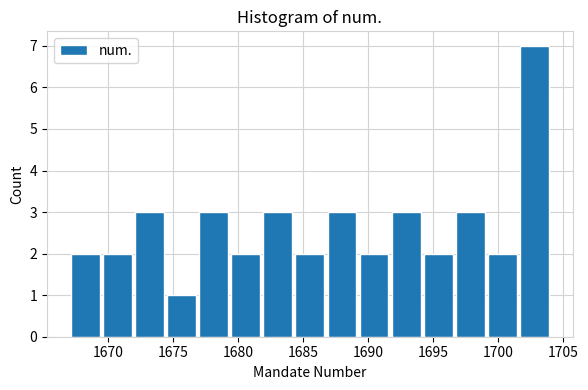

Reading left to right, transcribe this chart: for each bar, give the range it covers on the x-axis and its height. Neither the bar edges nor the heights are printed on the chart, so give them approximately, as read against the axes.

1667.0 to 1669.5: 2
1669.5 to 1672.0: 2
1672.0 to 1674.5: 3
1674.5 to 1677.0: 1
1677.0 to 1679.5: 3
1679.5 to 1682.0: 2
1682.0 to 1684.5: 3
1684.5 to 1686.5: 2
1686.5 to 1689.0: 3
1689.0 to 1691.5: 2
1691.5 to 1694.0: 3
1694.0 to 1696.5: 2
1696.5 to 1699.0: 3
1699.0 to 1701.5: 2
1701.5 to 1704.0: 7